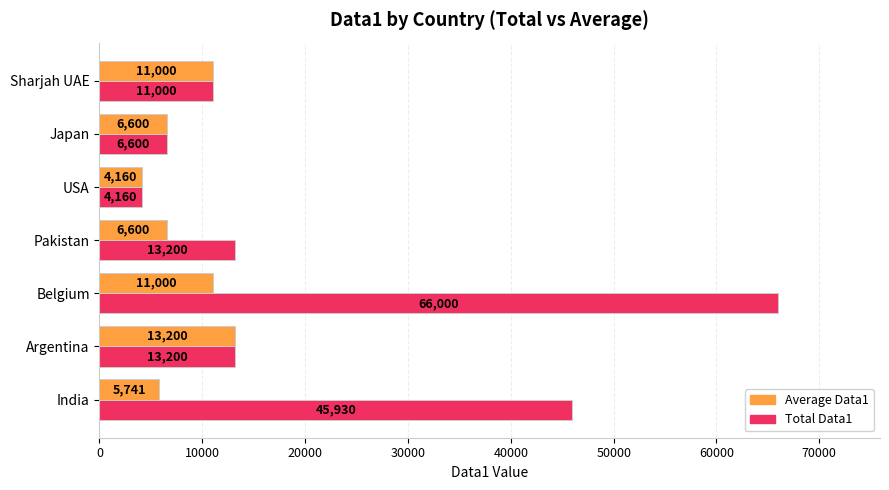

Is it true that Average Data1 equals 2261.2 at Japan?

False